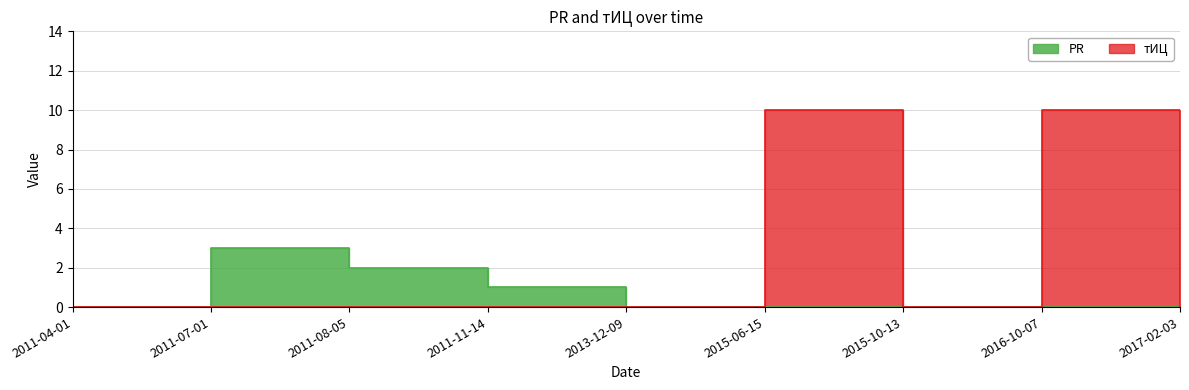

Reading right to left, list all the values displayed in this chart.

PR: 0	0	0	0	0	1	2	3	0
тИЦ: 0	10	0	10	0	0	0	0	0